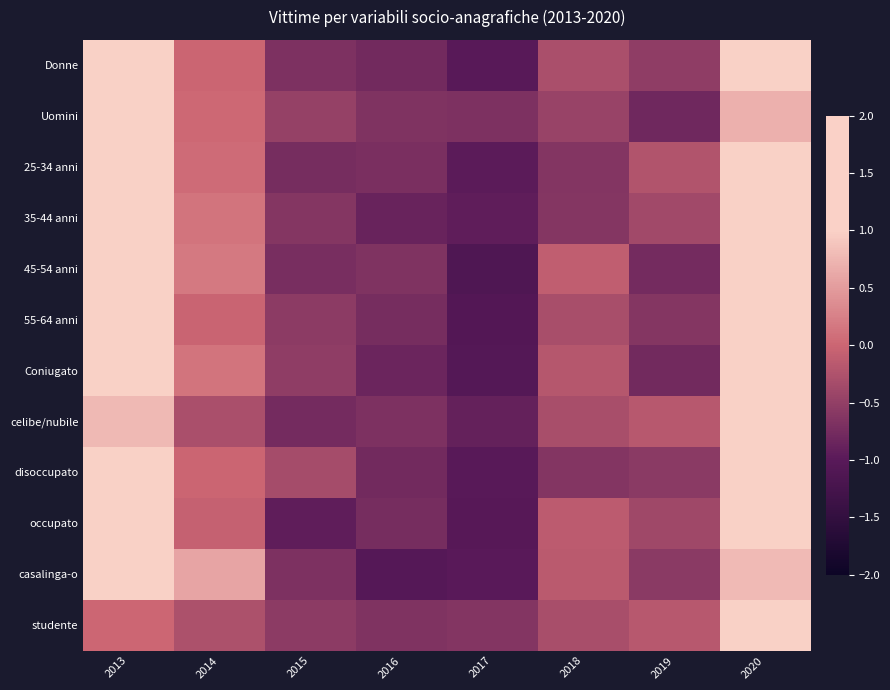

Rank the series by their maximum value, from highest to lowest.

studente, Uomini, celibe/nubile, casalinga-o, 25-34 anni, Donne, 35-44 anni, 45-54 anni, 55-64 anni, occupato, disoccupato, Coniugato